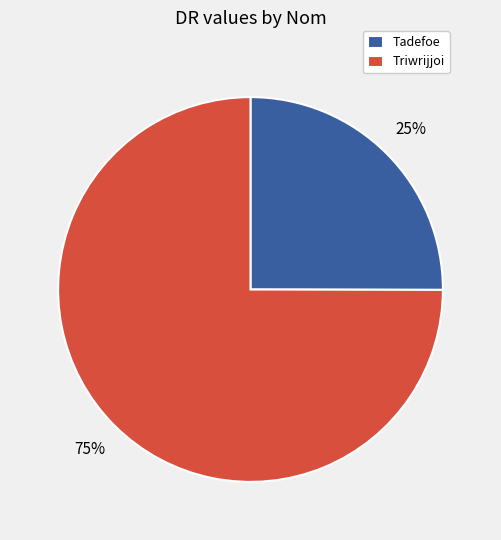

To the nearest percent, what percentage of the pie is Triwrijjoi?

75%